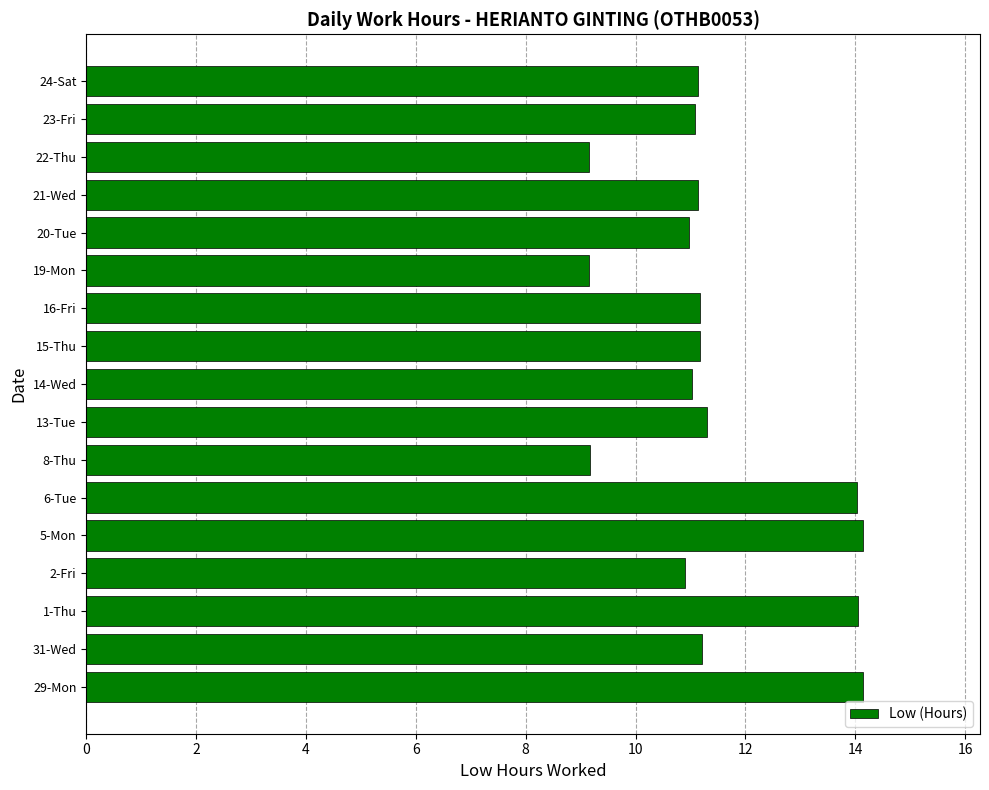

What is the sum of all values?

195.0